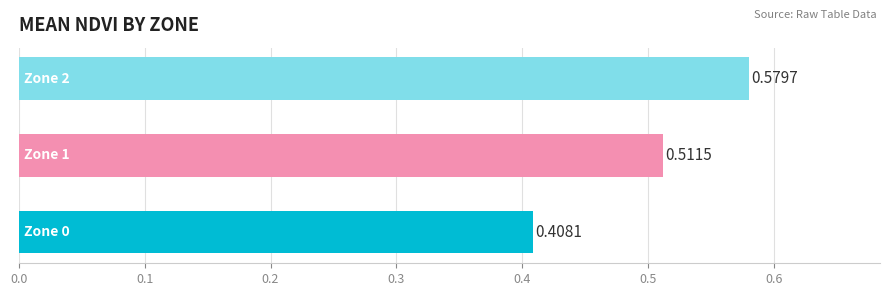

What is the sum of all values?

1.5